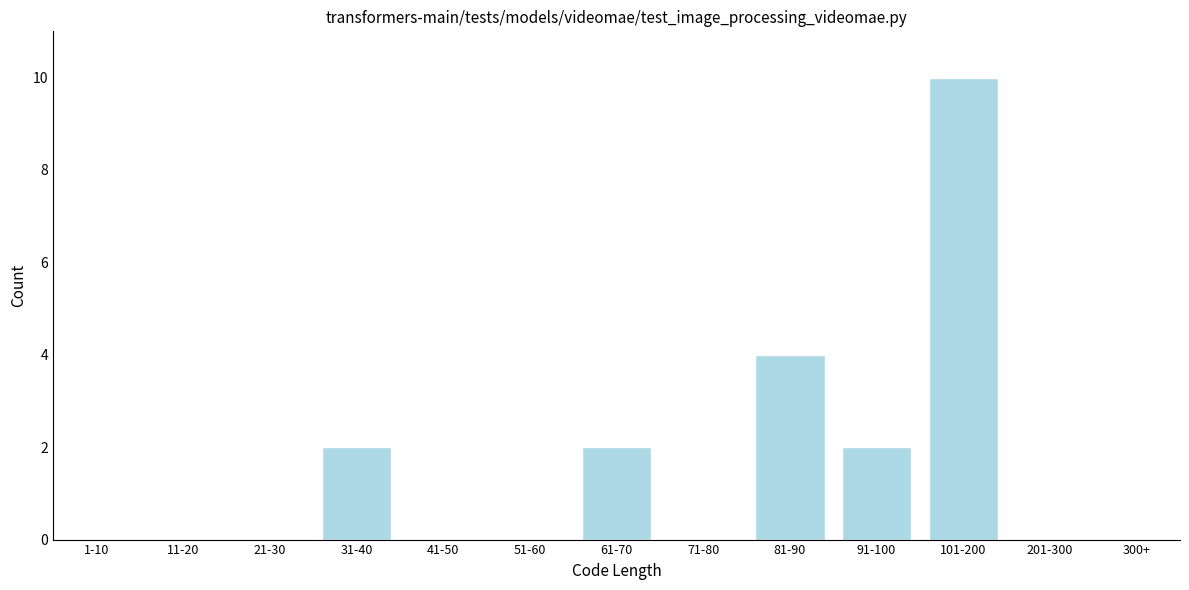

Reading right to left, extract all data points from this chart.

300+=0	201-300=0	101-200=10	91-100=2	81-90=4	71-80=0	61-70=2	51-60=0	41-50=0	31-40=2	21-30=0	11-20=0	1-10=0